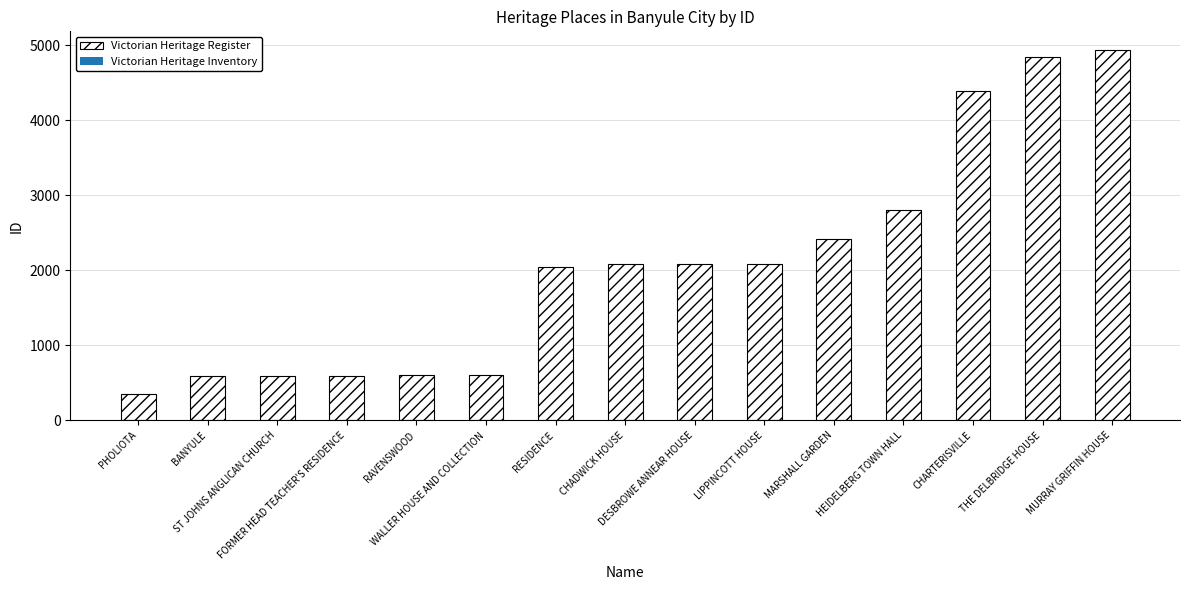

What is the value of the 11th bar from the left?

2421